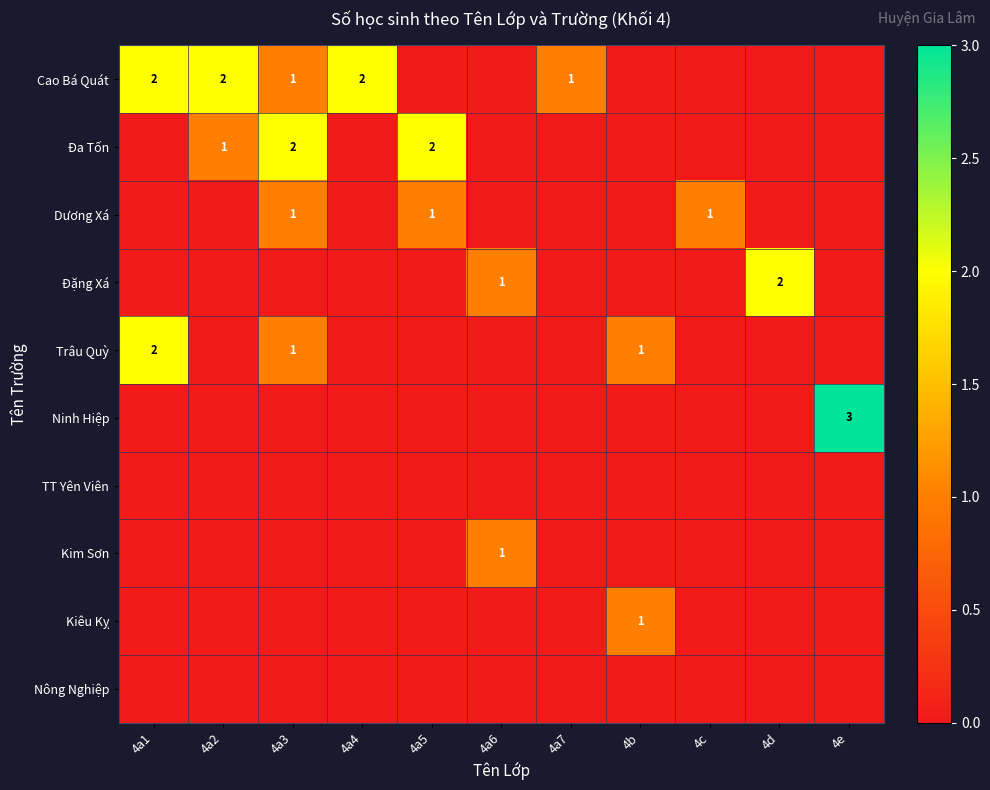

At how many categories does at least one series exceed 2?

1